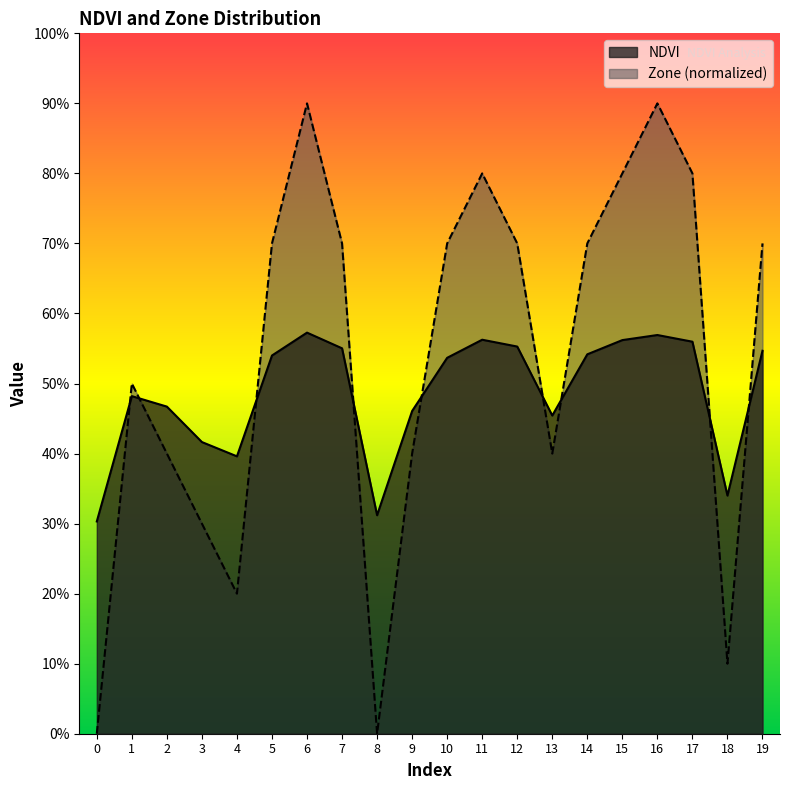

Rank the series by their maximum value, from highest to lowest.

Zone (normalized), NDVI